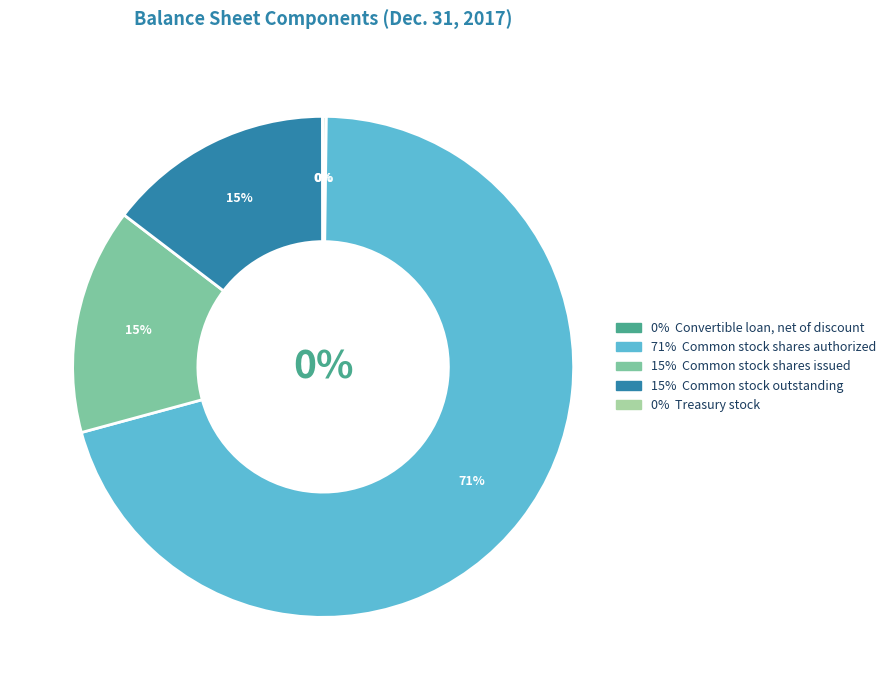

Count the number of slices in the pie.

5